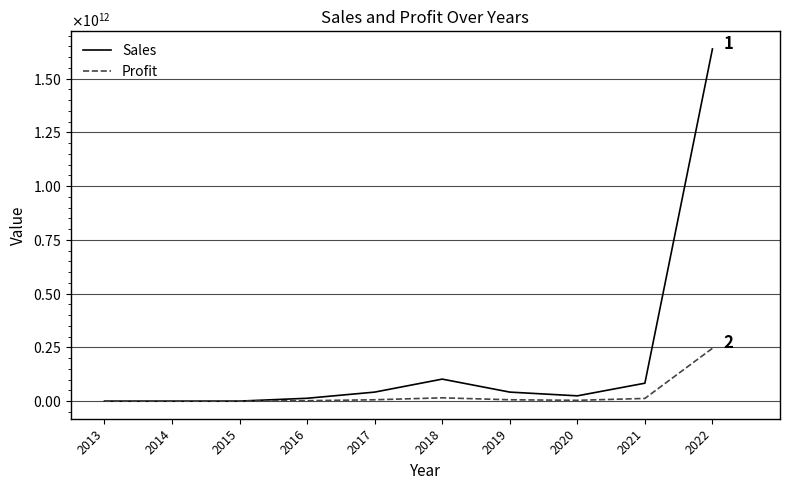

Which category has the highest value in the Profit series?

2022